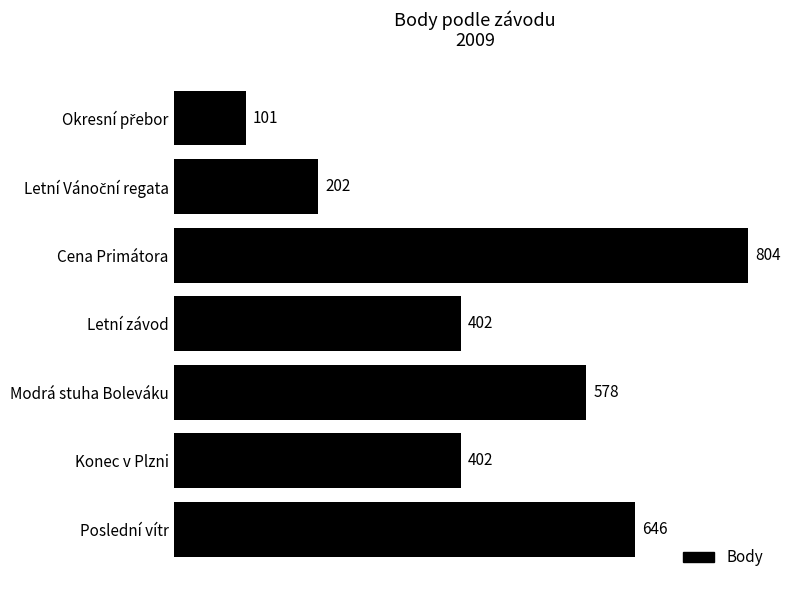

What is the sum of all values?

3135